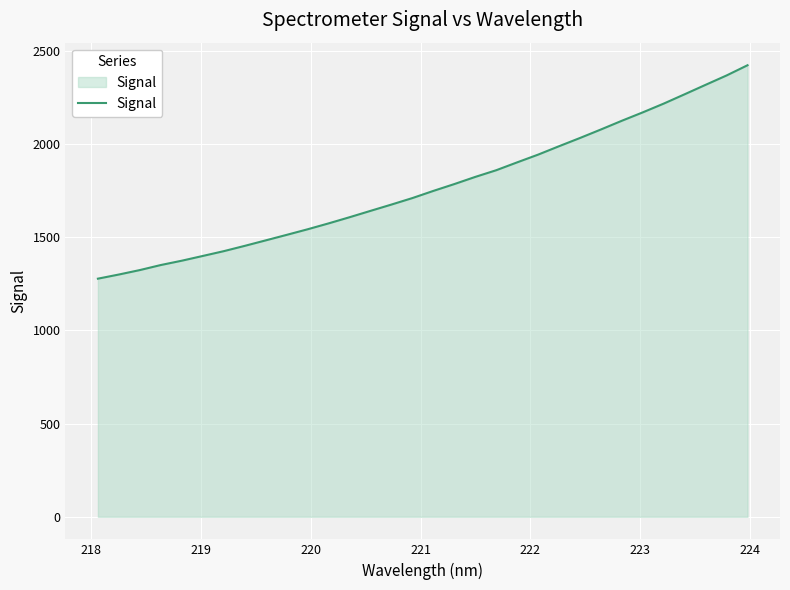

What is the difference between the maximum and minimum values?

1145.5